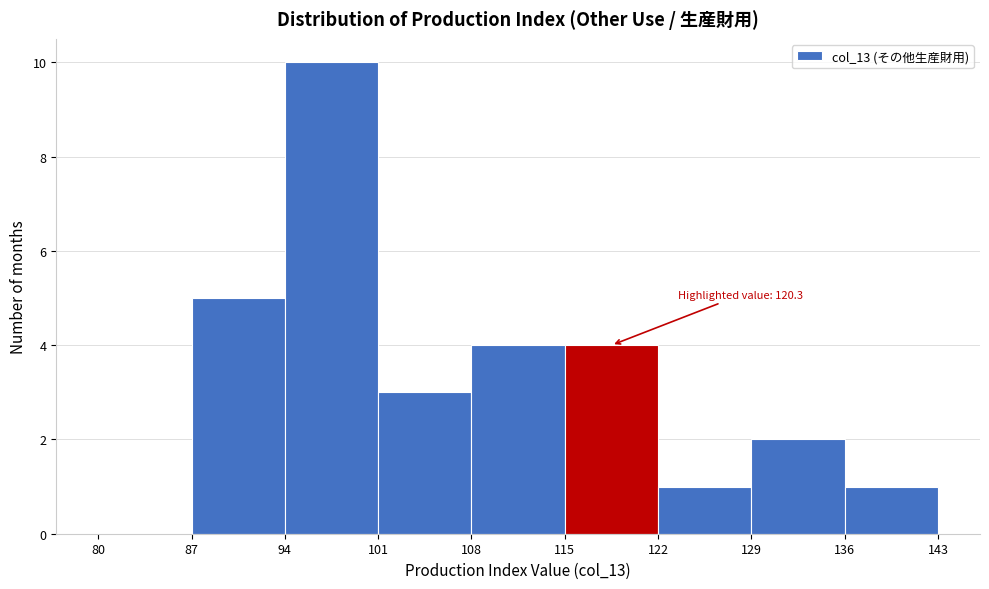

Over which range of the x-axis is the bar tallest?

94 to 101